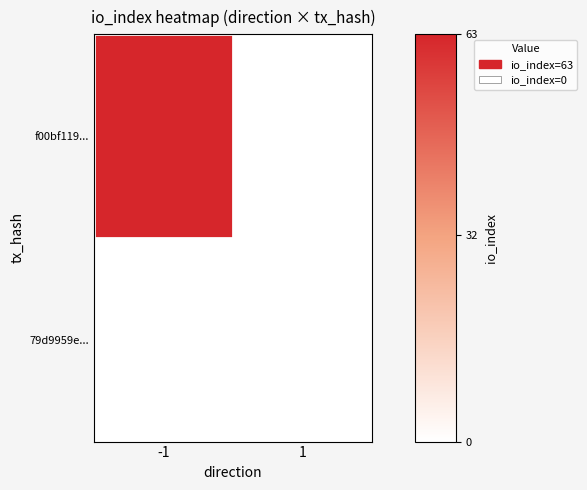

Which series has the widest spread of values?

f00bf119...